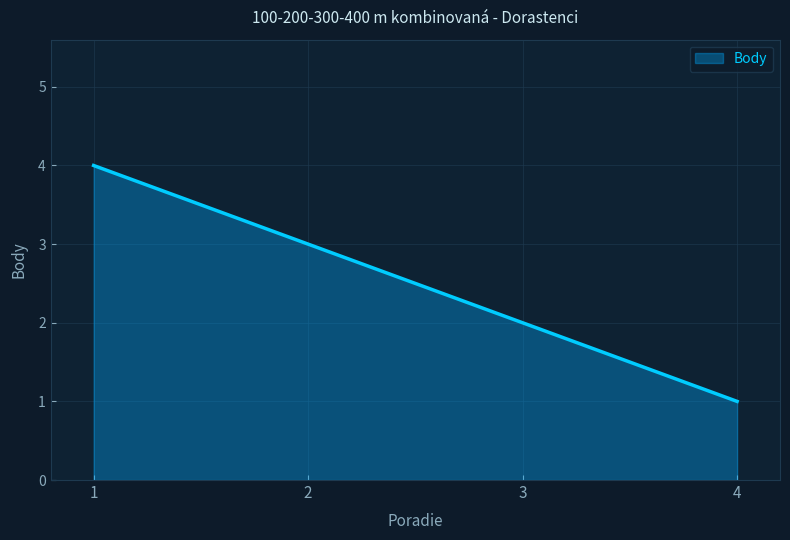

How many distinct data groups are displayed?

1